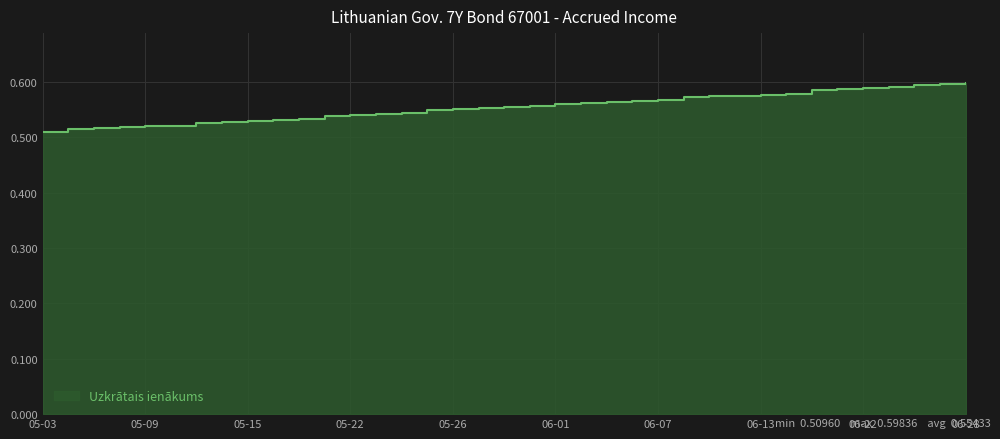

The value at 2023-05-16 is 0.2. True or false?

False